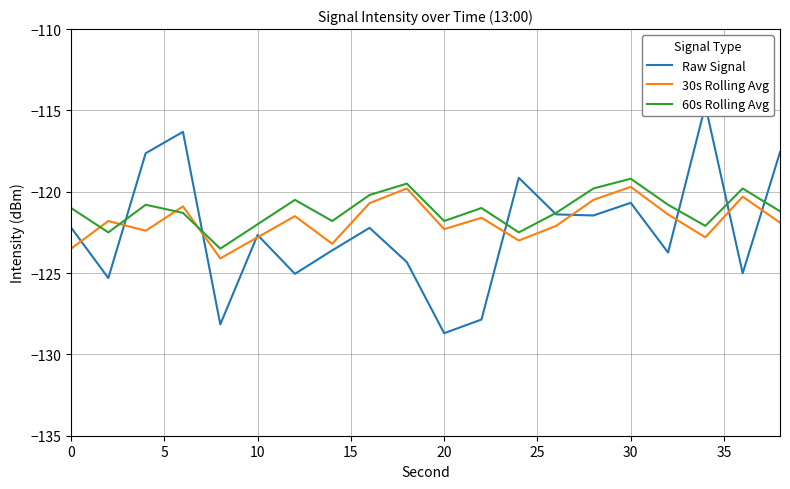

Count the number of data series in this chart.

3